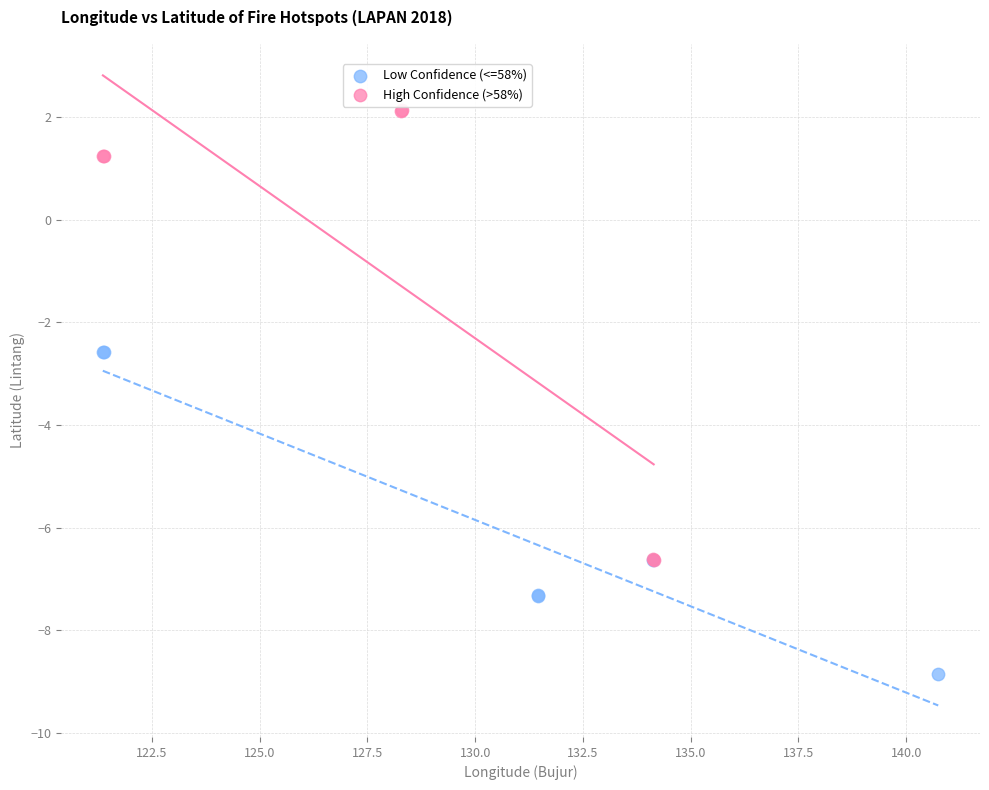

Which series reaches the minimum Y coordinate?

Low Confidence (<=58%)